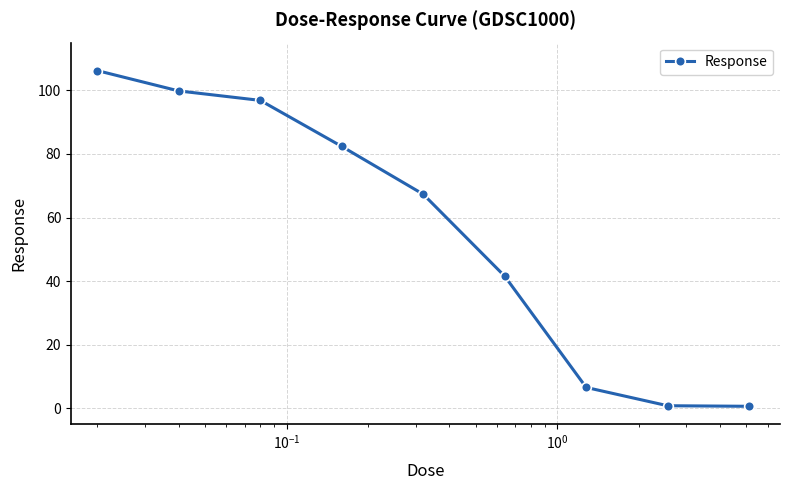

What is the difference between the second highest and second lowest values?

99.0